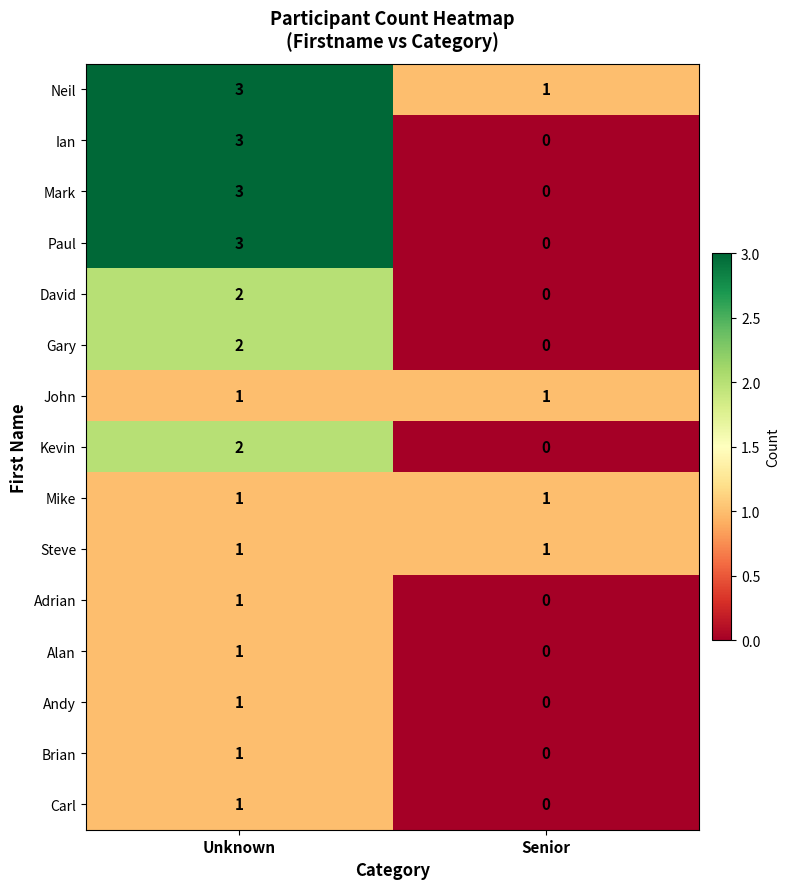

What is the maximum value shown in the chart?

3